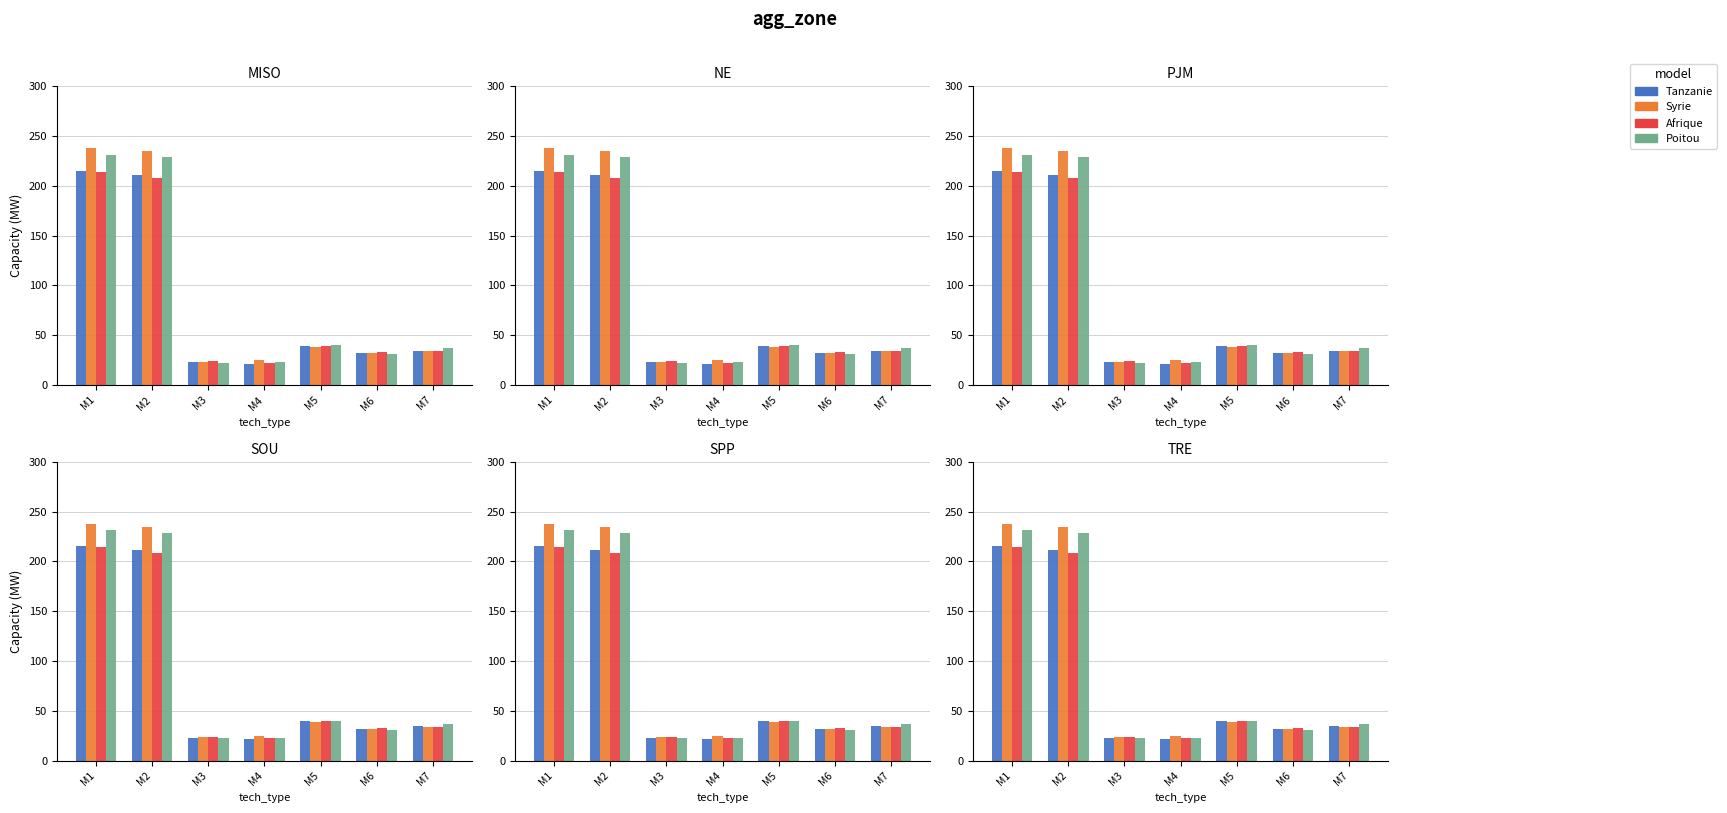

What is the value of the Afrique bar at the 6th from the left?

33.0